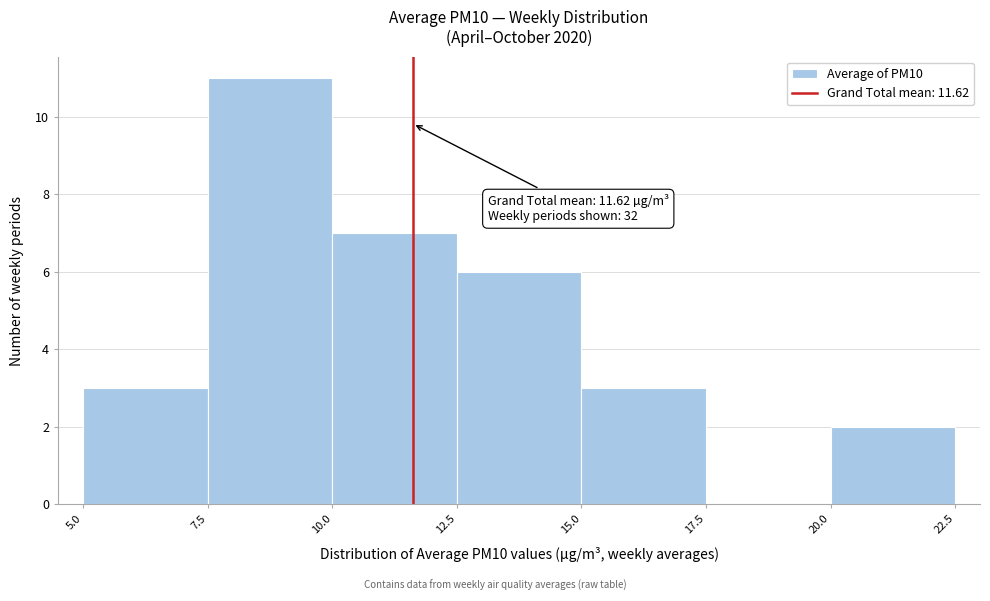

Over which range of the x-axis is the bar tallest?

7.5 to 10.0